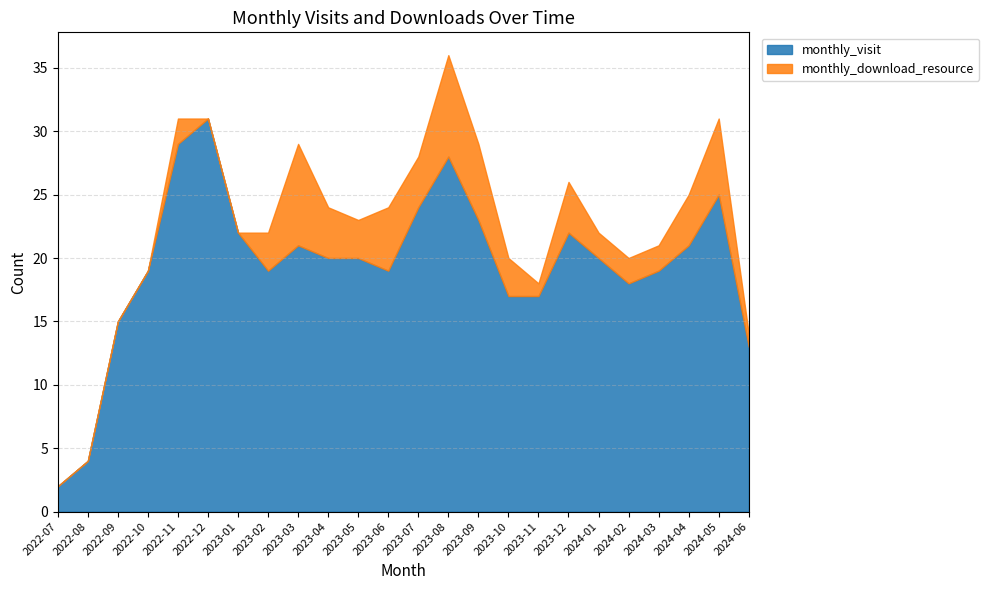

Rank the series at 2024-01 from highest to lowest value.

monthly_visit, monthly_download_resource